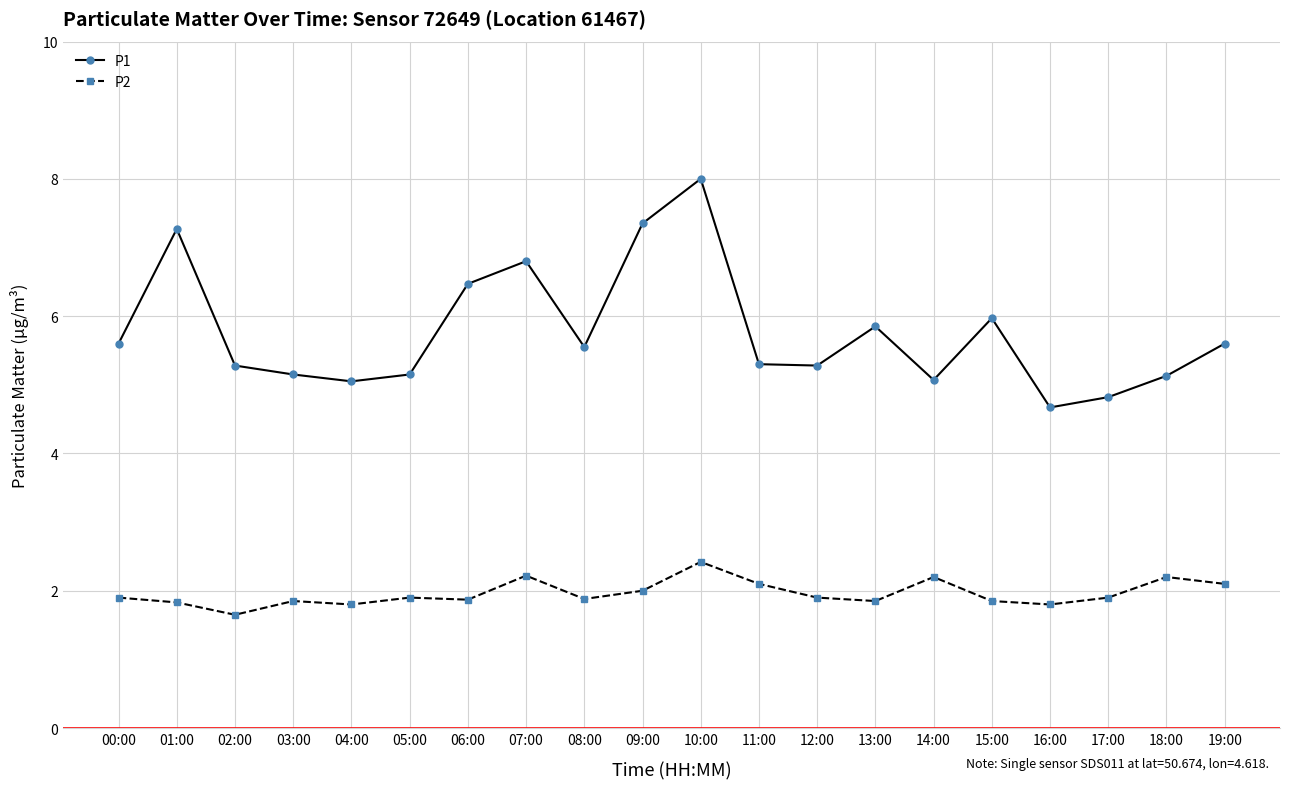

What is the sum of all P2 values?

39.2